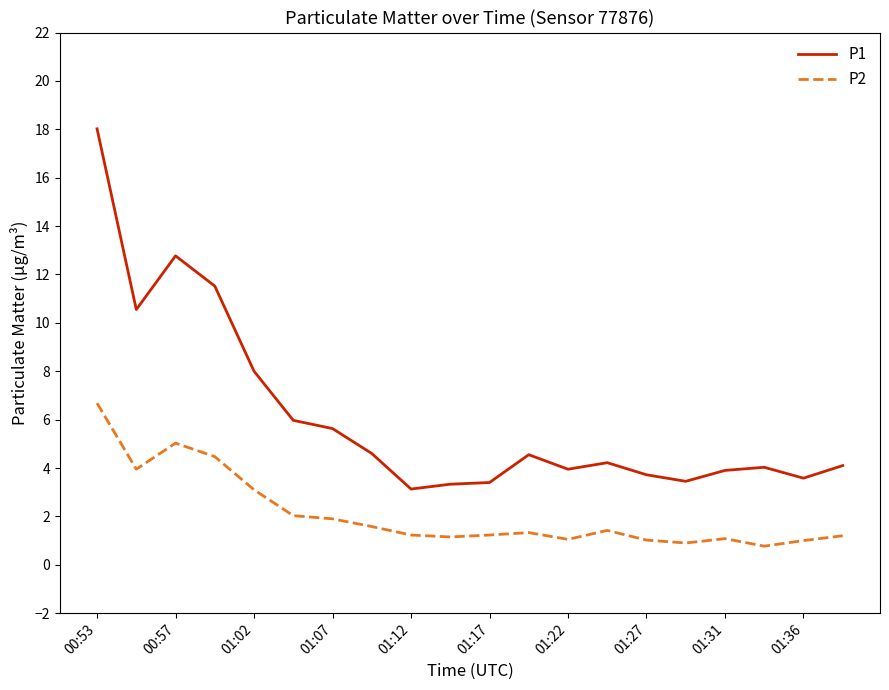

Rank the series by their maximum value, from lowest to highest.

P2, P1